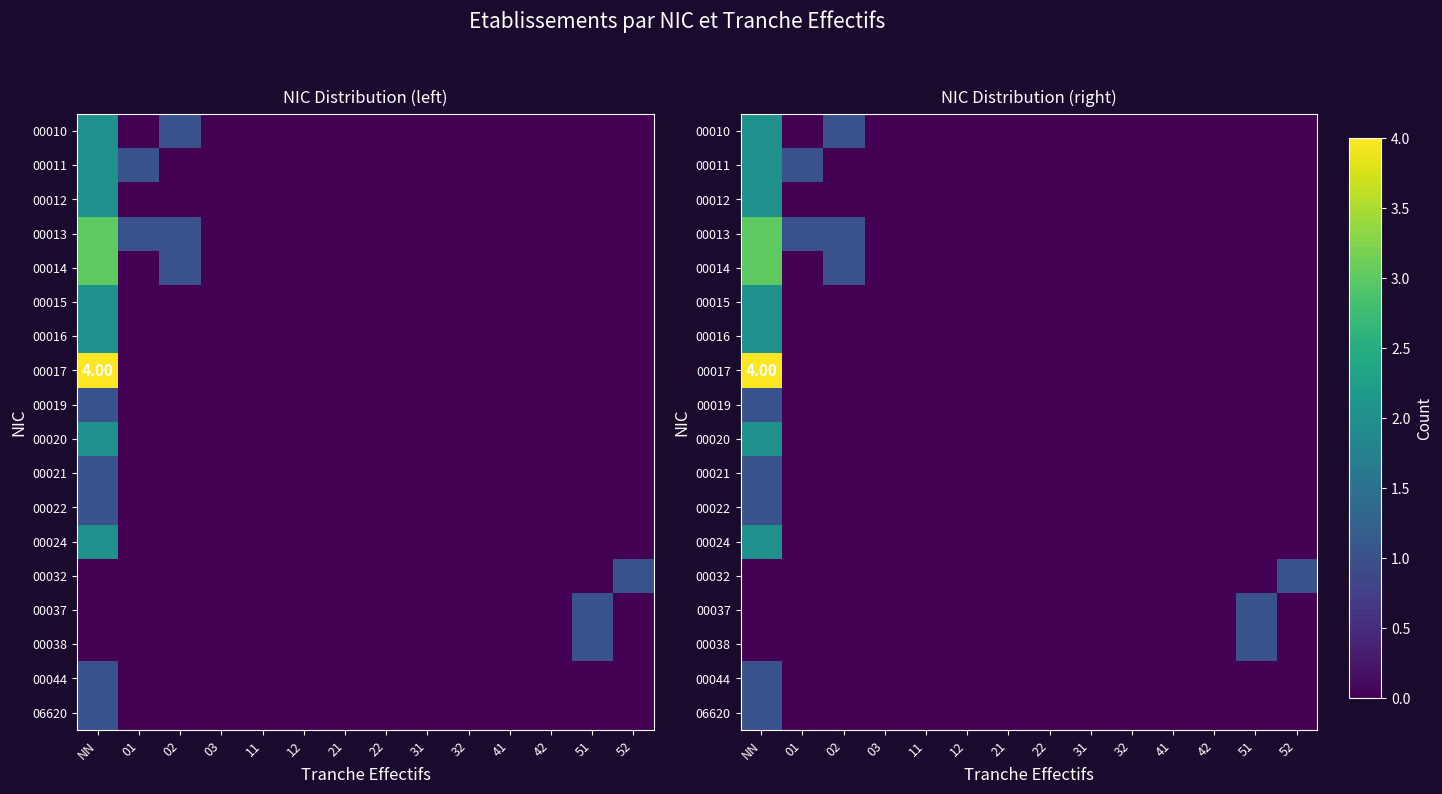

Count the number of data series in this chart.

18